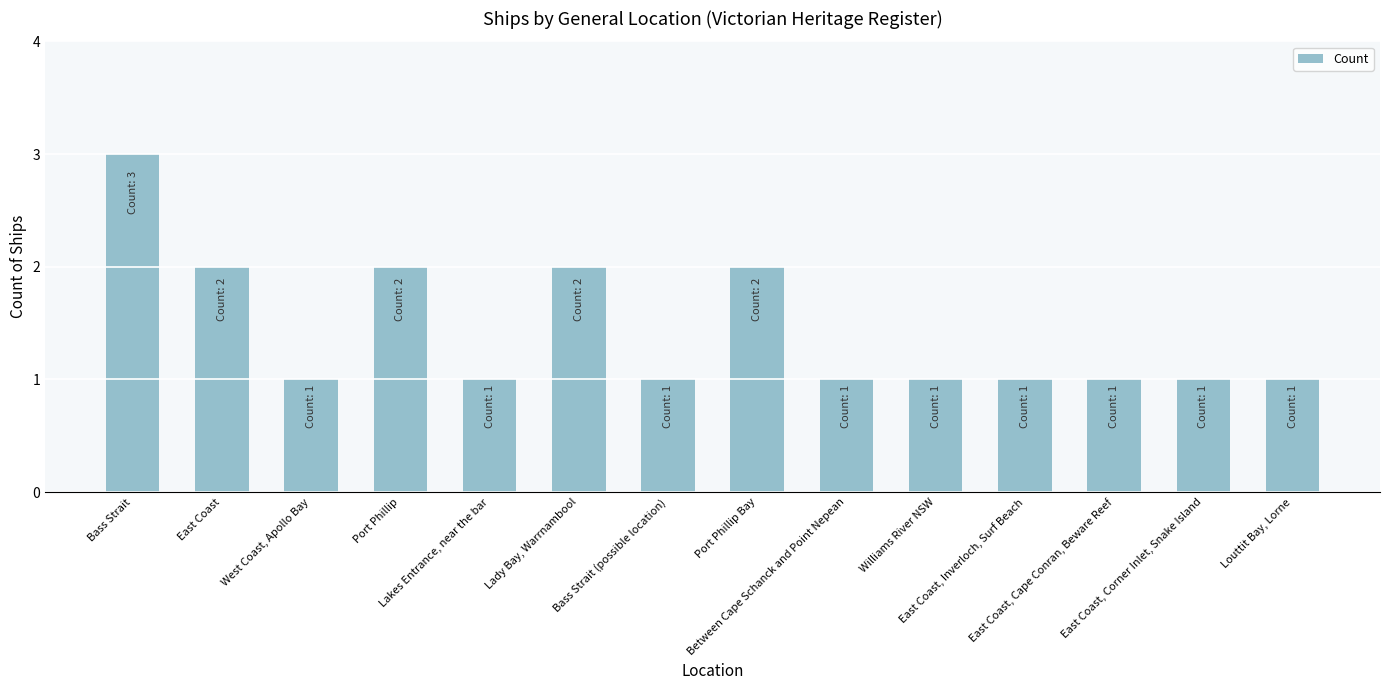

What is the label of the 12th bar from the left?

East Coast, Cape Conran, Beware Reef